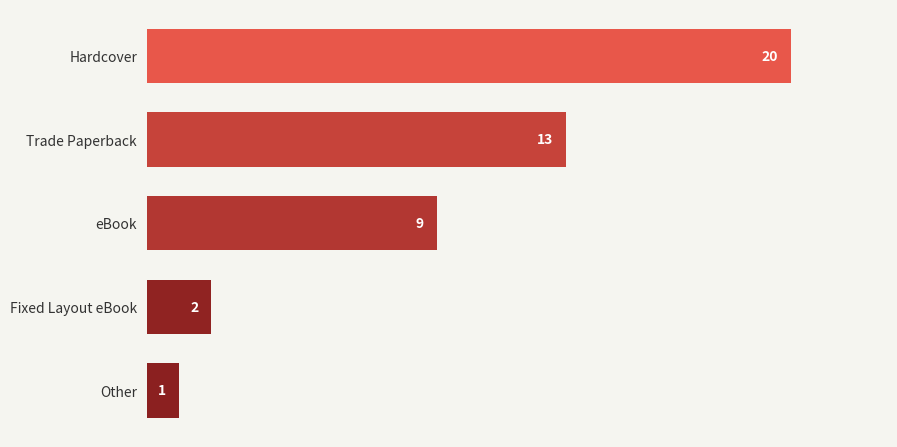

Which has a higher value, Other or Hardcover?

Hardcover